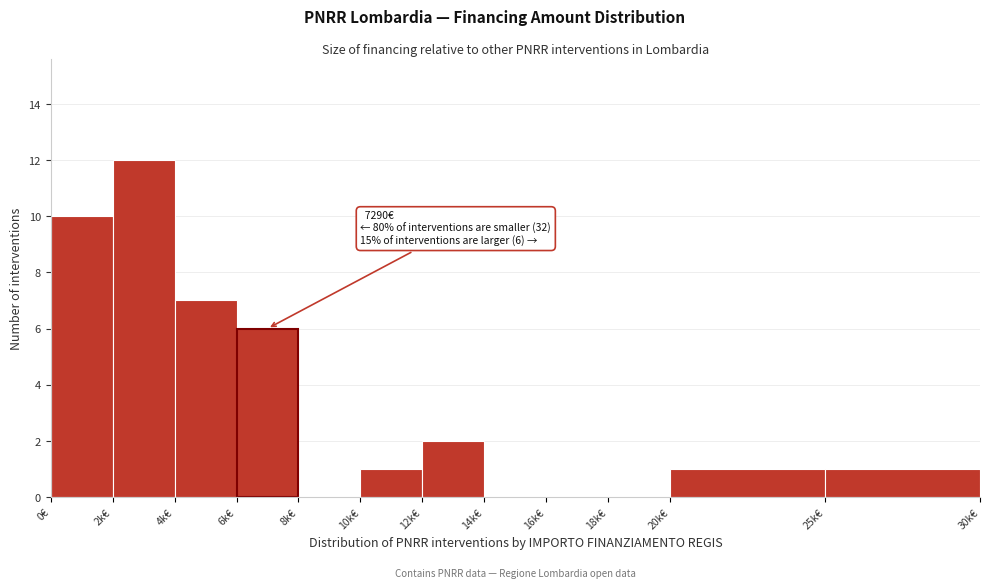

Reading left to right, extract all data points from this chart.

0€=10	2k€=12	4k€=7	6k€=6	8k€=0	10k€=1	12k€=2	14k€=0	16k€=0	18k€=0	20k€=1	25k€=1